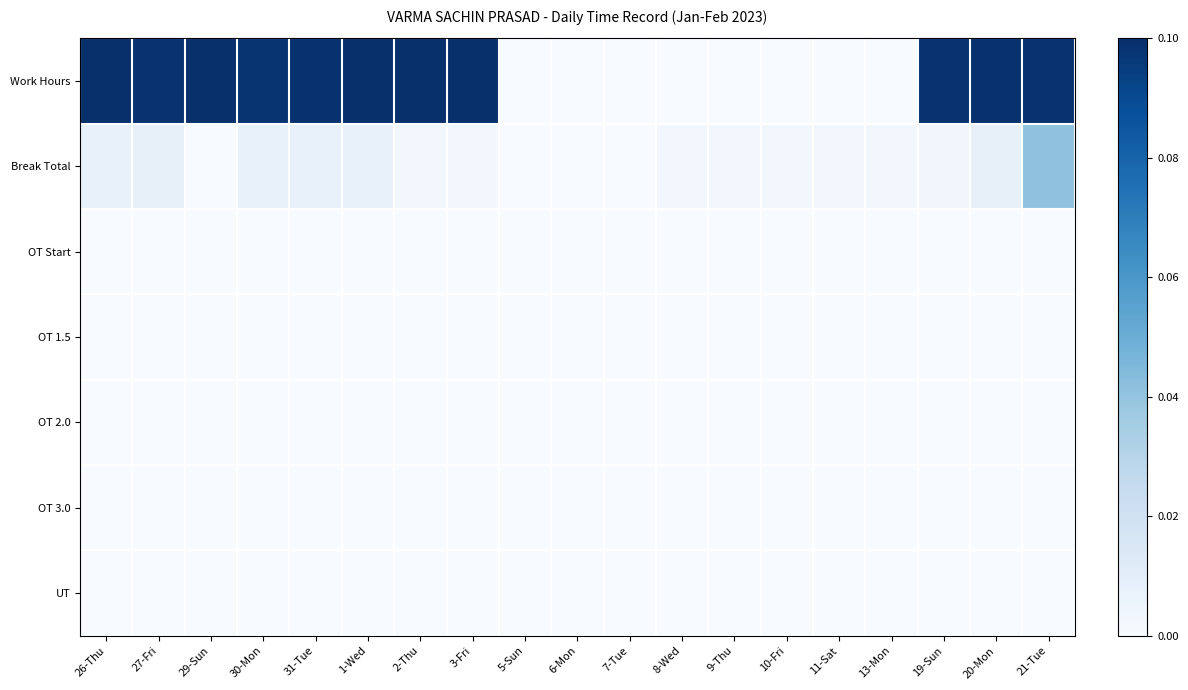

The value of Break Total at 9-Thu is 0.0. True or false?

False